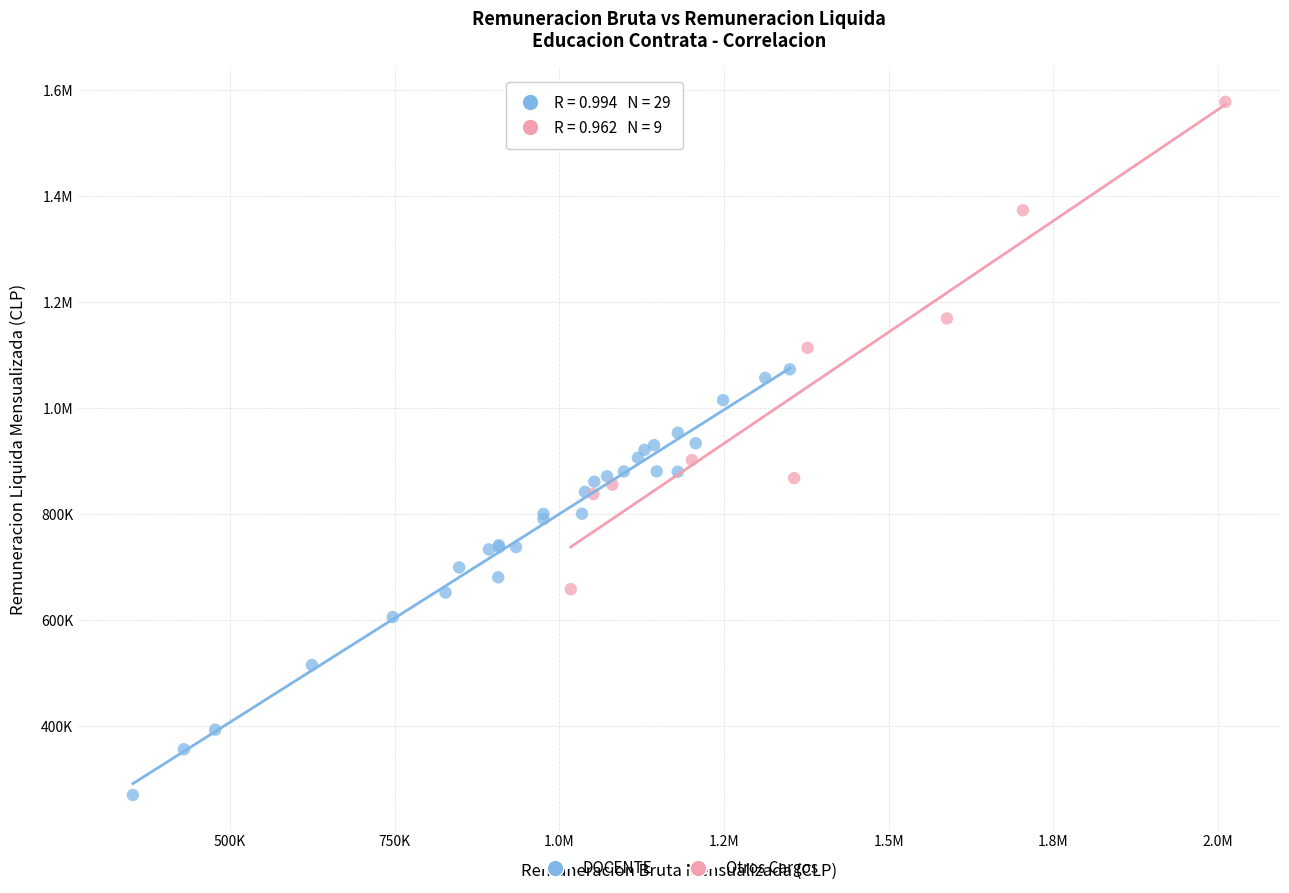

What are all the series names shown in the legend?

DOCENTE, Otros Cargos